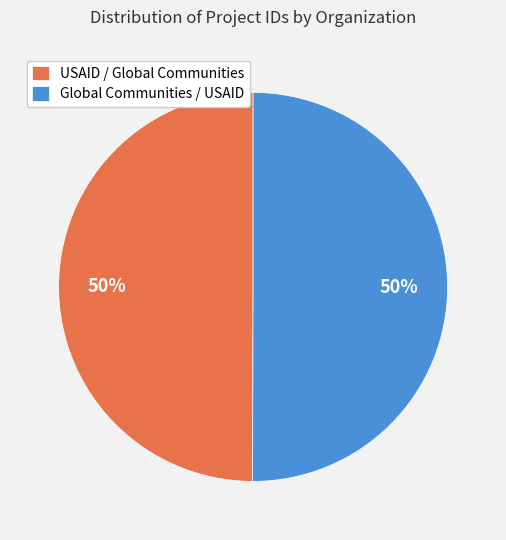

Is the sum of Global Communities / USAID and USAID / Global Communities greater than half?

Yes